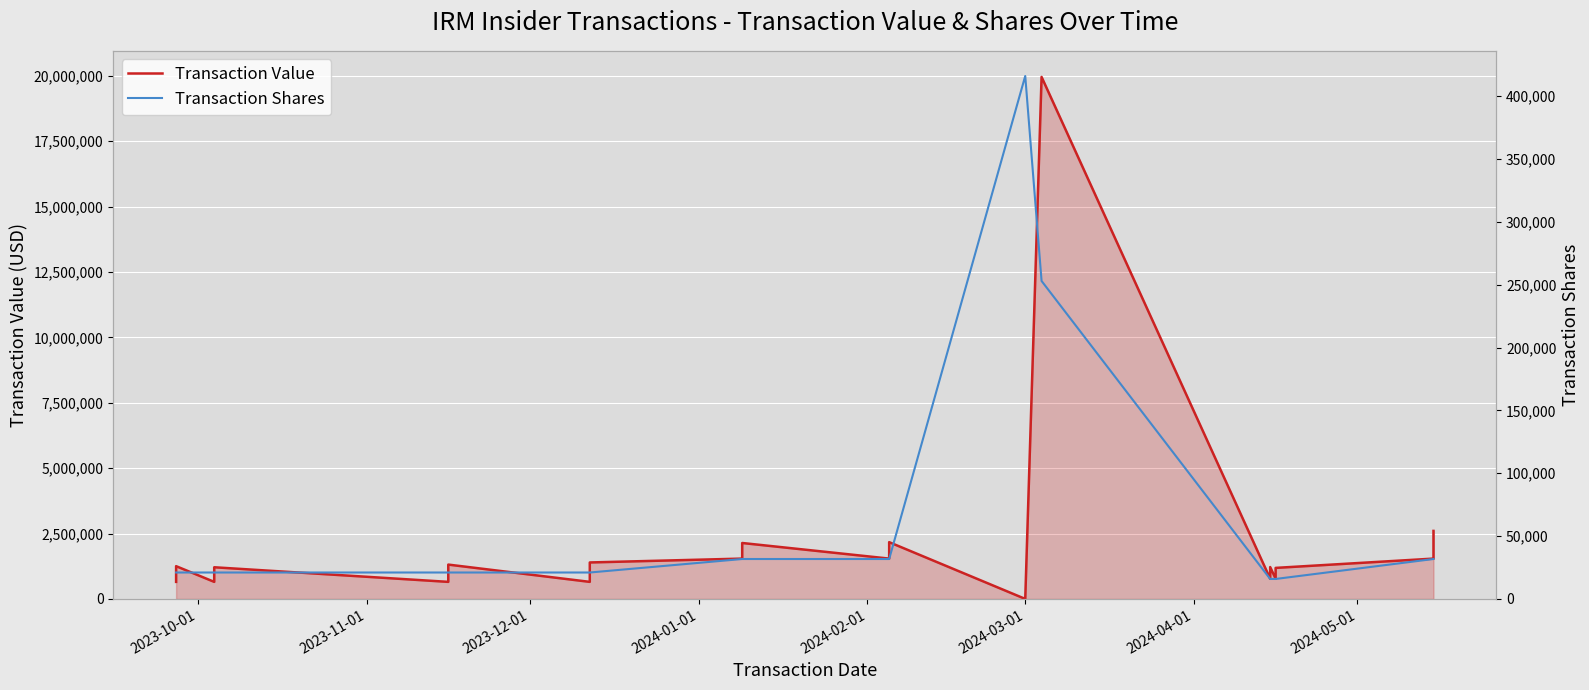

Is it true that Transaction Value equals 371036 at 2024-02-01?

False